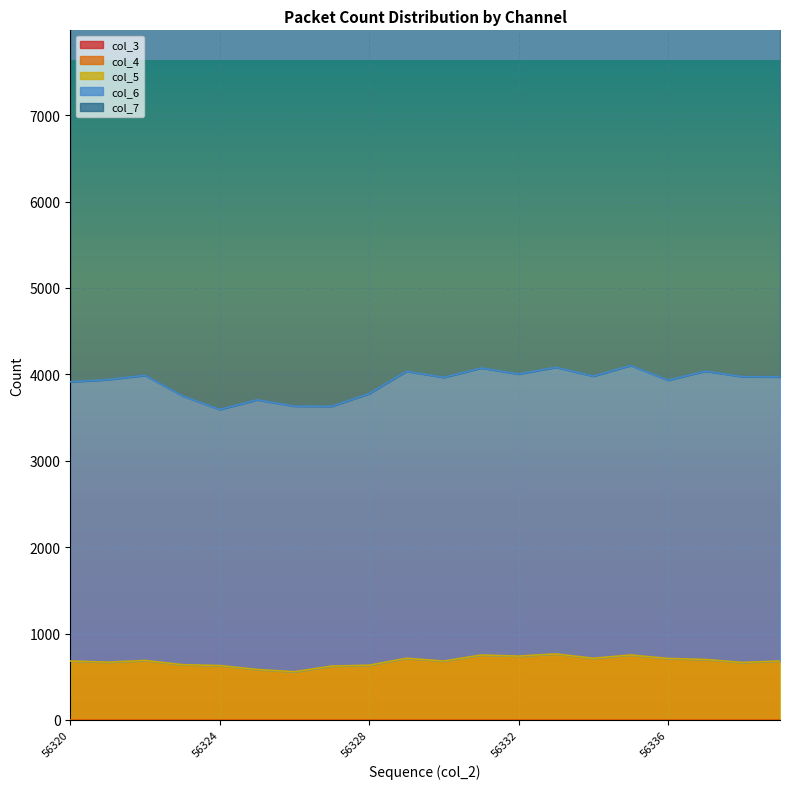

List the labels in order of col_3 value, smallest first.

56320, 56321, 56322, 56323, 56324, 56325, 56326, 56327, 56328, 56329, 56330, 56331, 56332, 56333, 56334, 56335, 56336, 56337, 56338, 56339